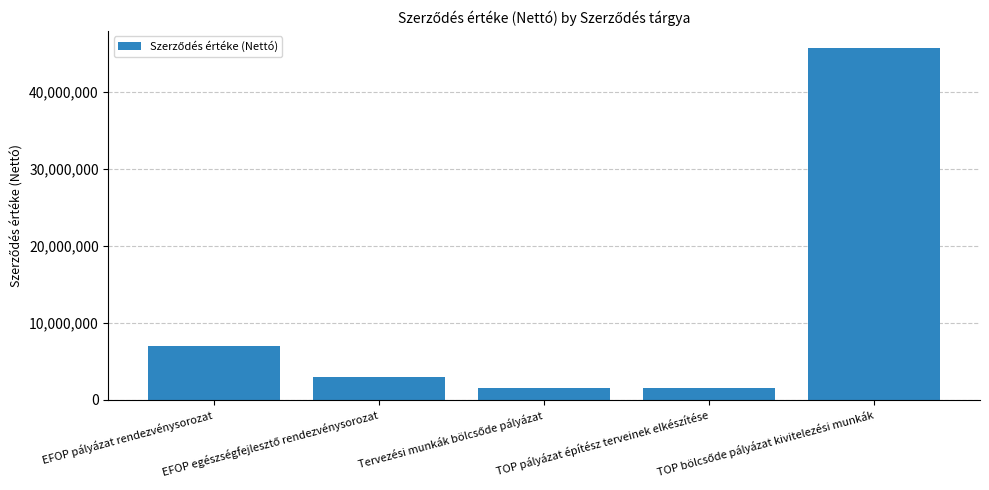

What is the value of the 3rd bar from the left?

1600000